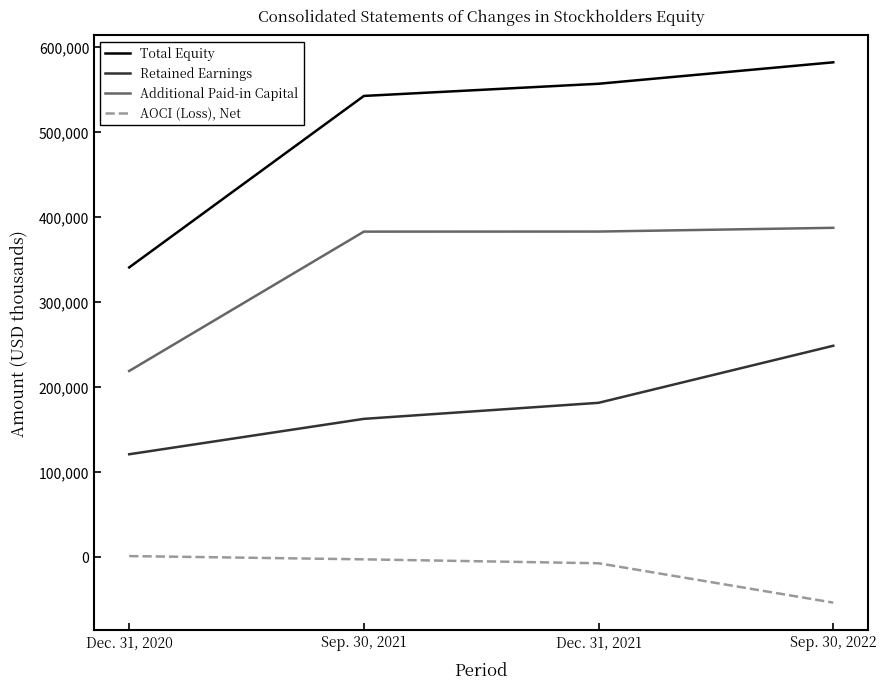

Which series has the widest spread of values?

Total Equity